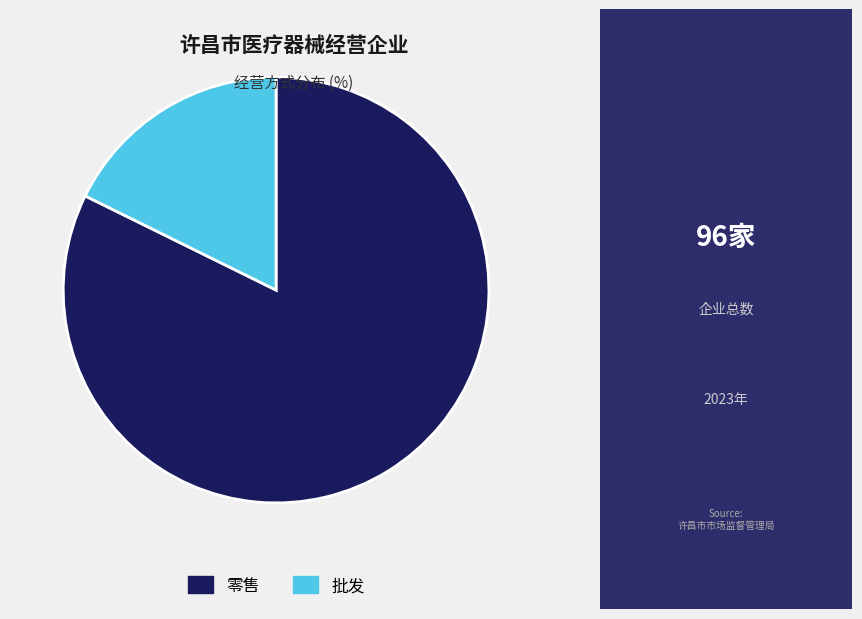

Combined, do 零售 and 批发 account for over 50%?

Yes